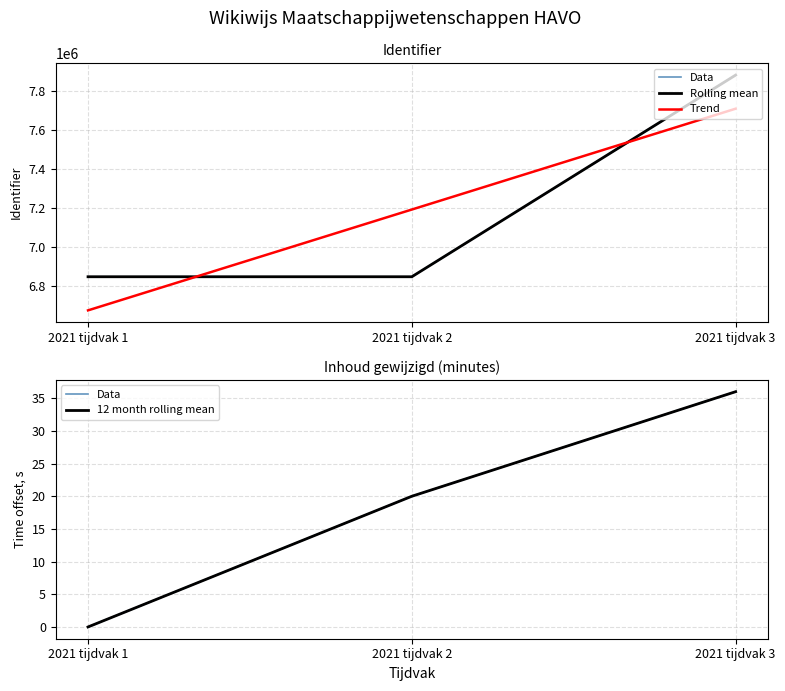

How many lines are shown in the chart?

4